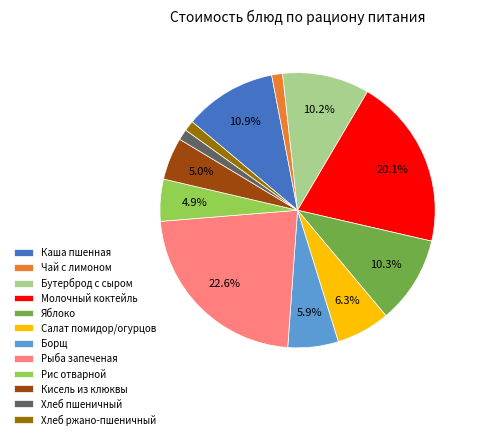

True or false: Молочный коктейль accounts for 20% of the total.

True